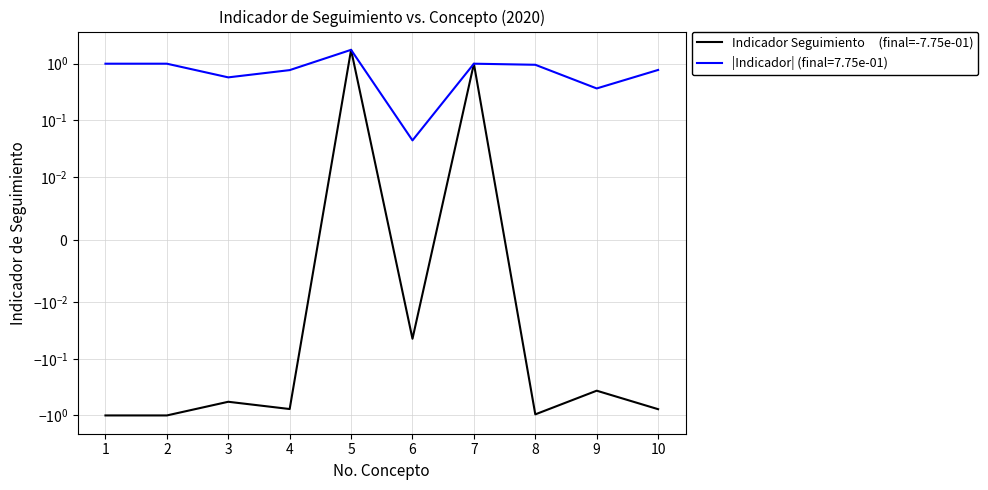

True or false: the data shows -0.4 at 9.

True